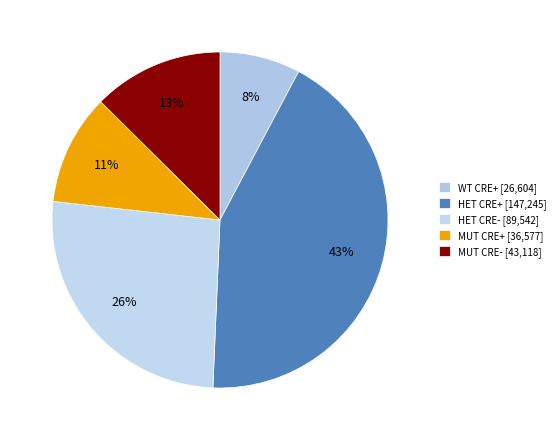

How many slices are in this pie chart?

5